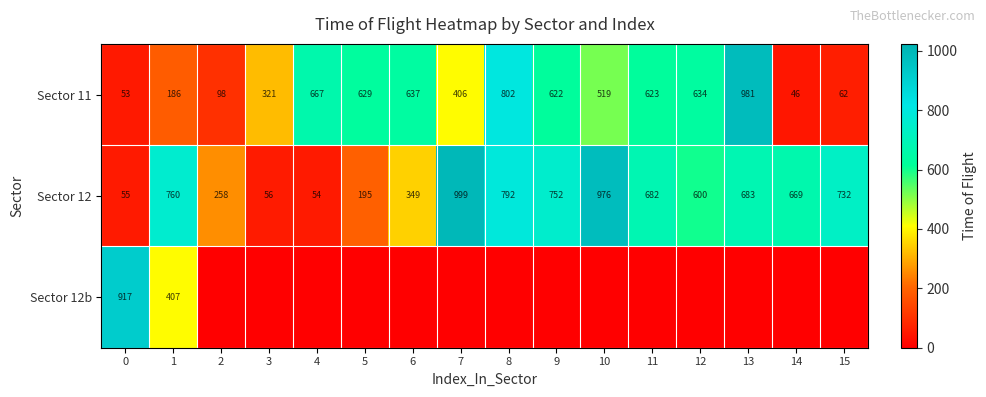

Rank the categories by Sector 11 value from lowest to highest.

14, 0, 15, 2, 1, 3, 7, 10, 9, 11, 5, 12, 6, 4, 8, 13